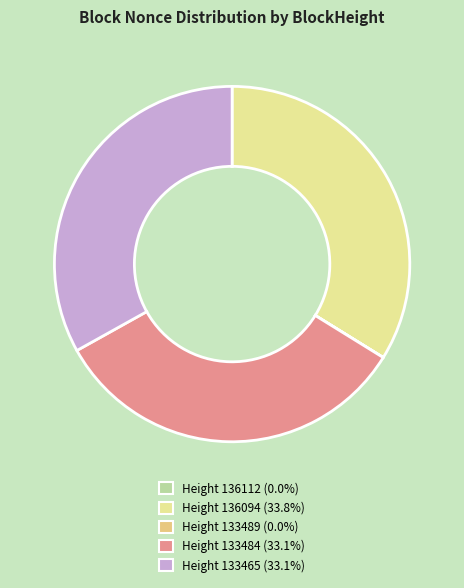

How many segments does this pie chart have?

5